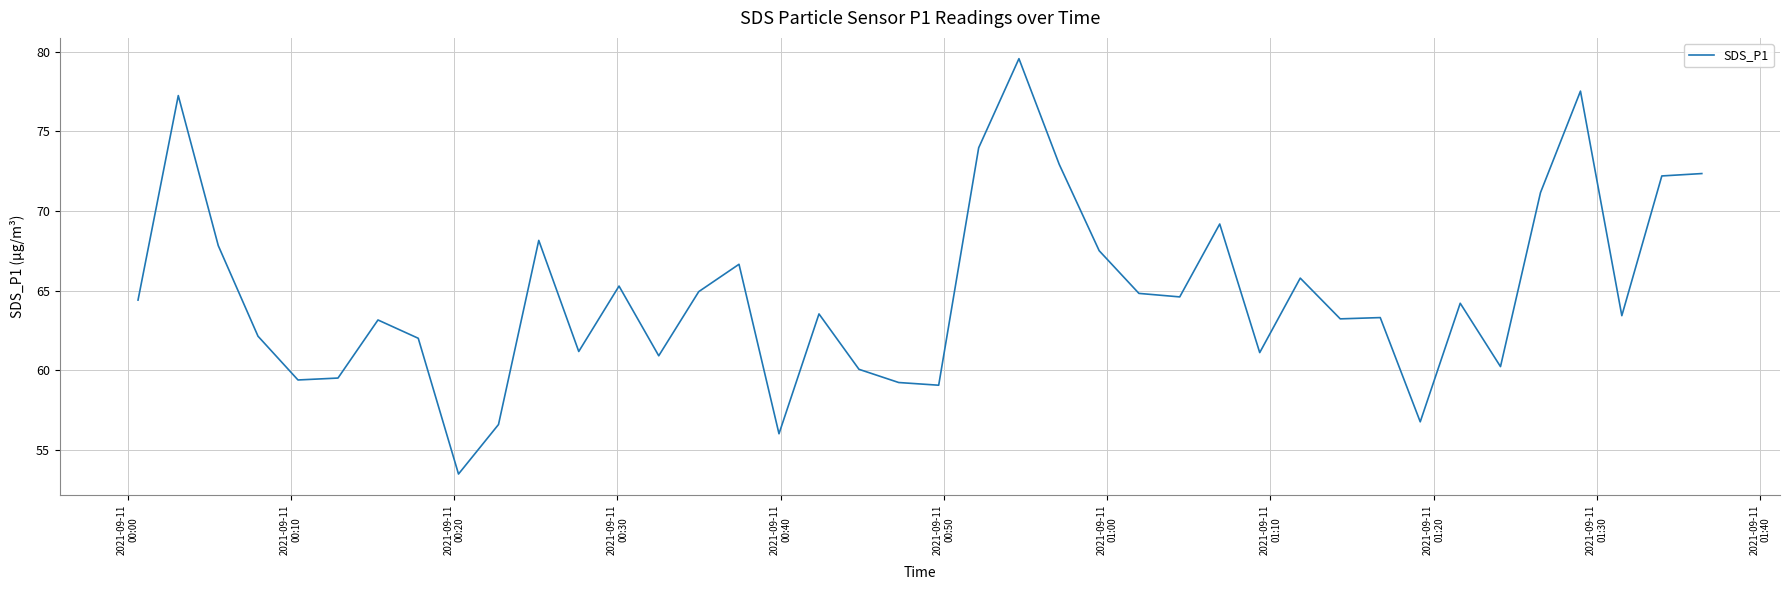

What is the difference between the maximum and minimum values?

26.1